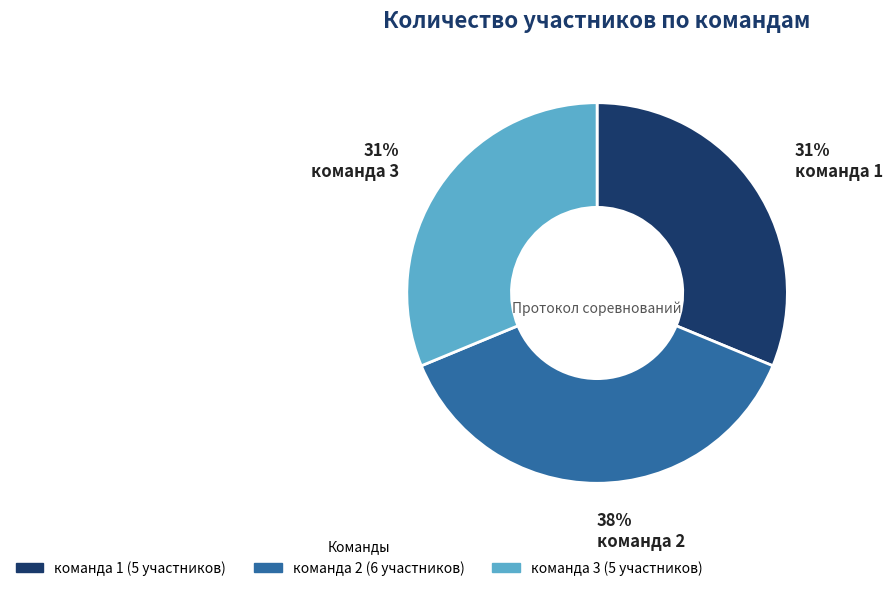

Approximately how many times larger is the value at команда 1 compared to команда 3?

1.0